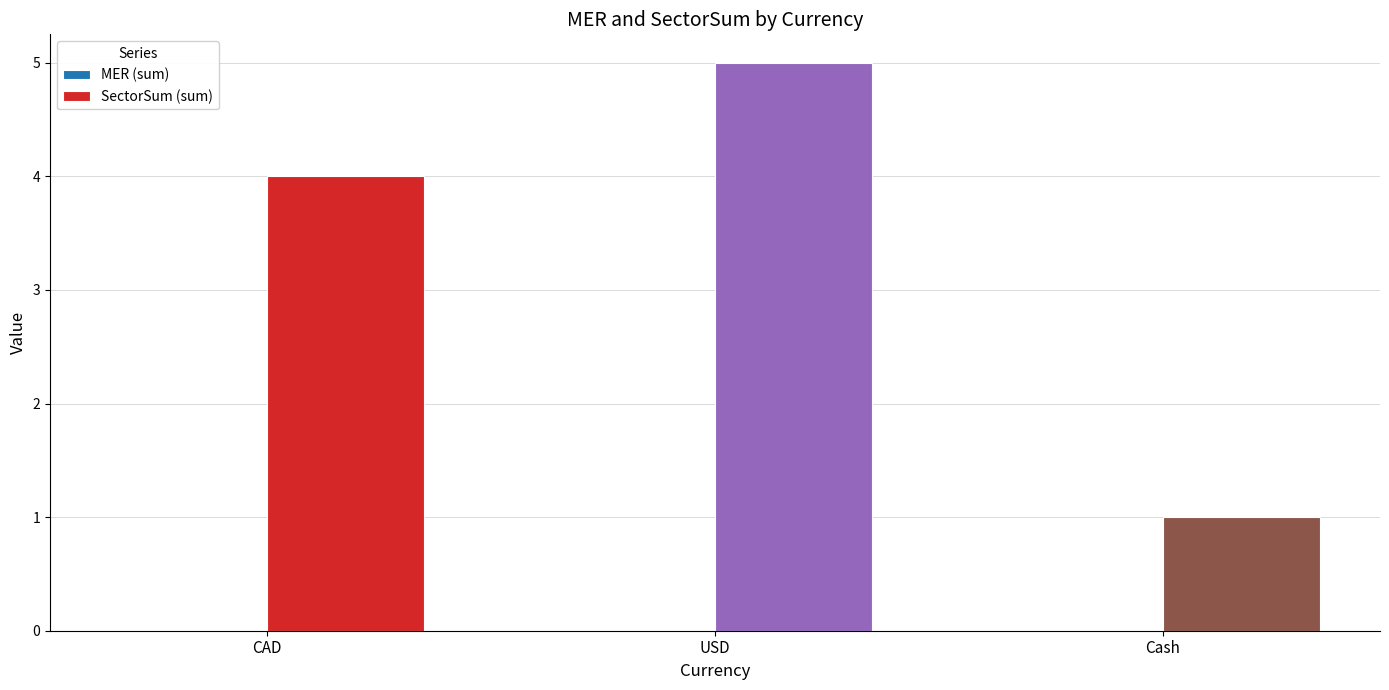

Which series changed the most between CAD and Cash?

SectorSum (sum)